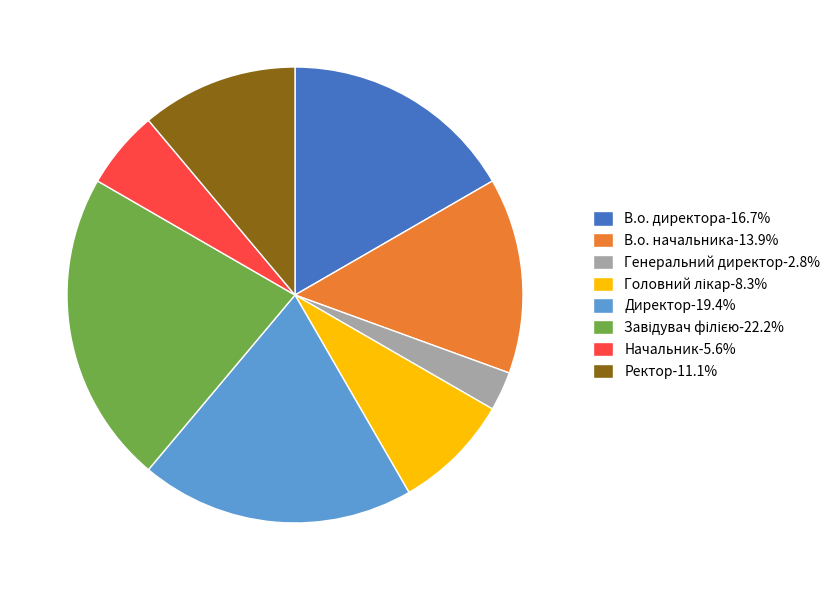

Does Директор-19.4% represent more than half of the total?

No